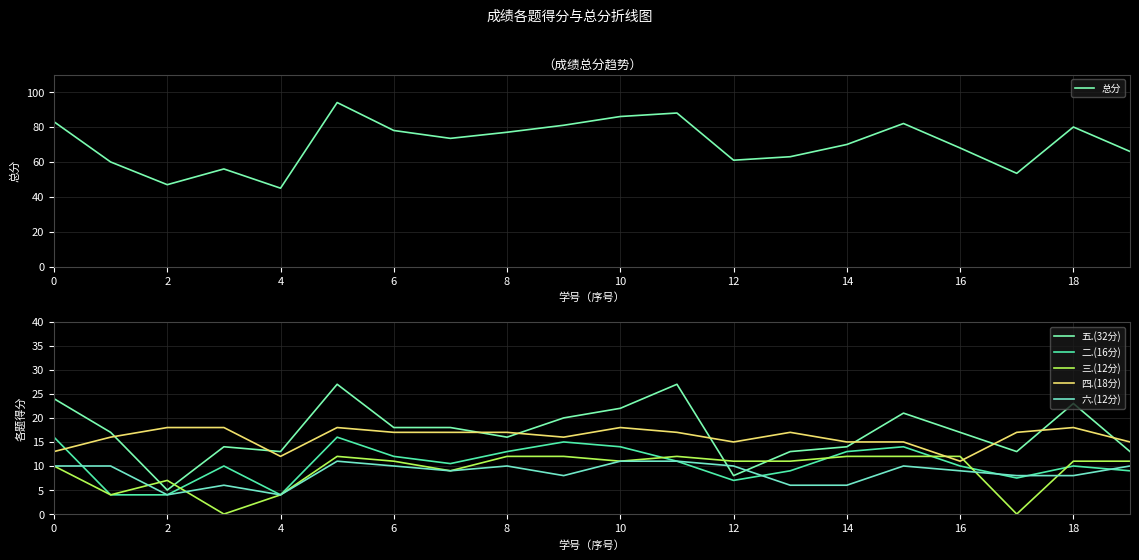

What is the lowest value of the 总分 series?

45.0